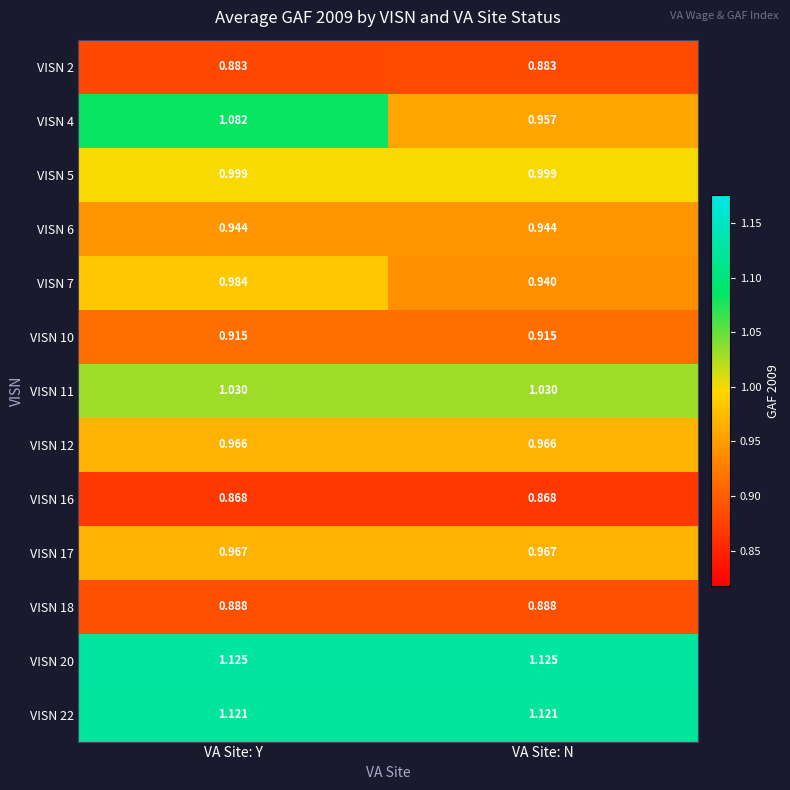

Is the value of VISN 10 at VA Site: Y greater than the value of VISN 4 at VA Site: Y?

No